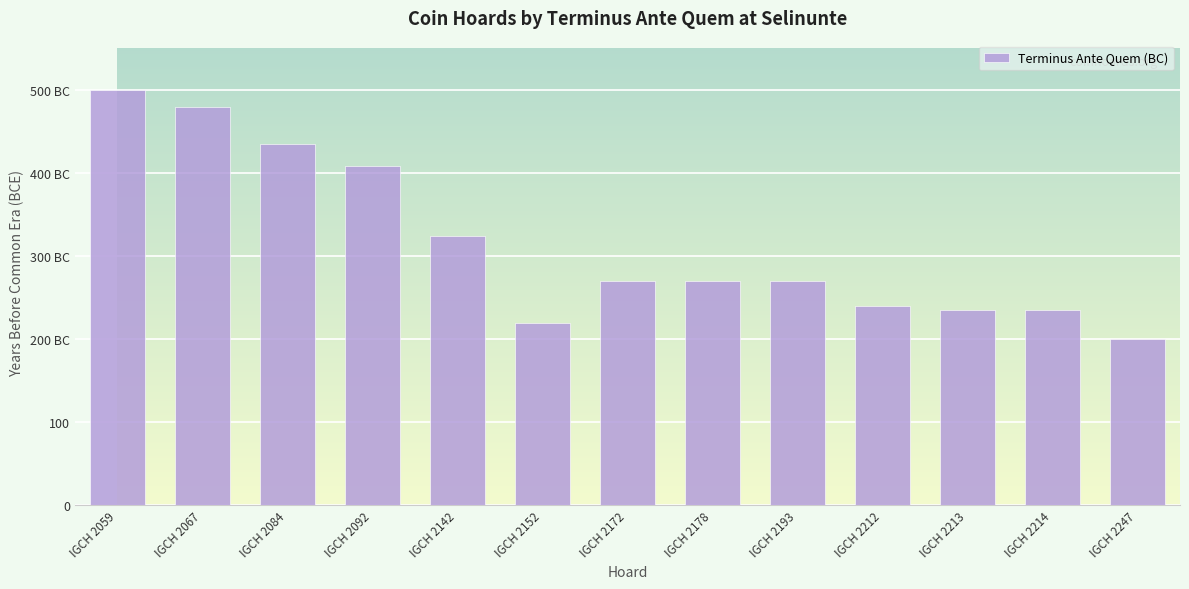

How many categories are shown in the chart?

13